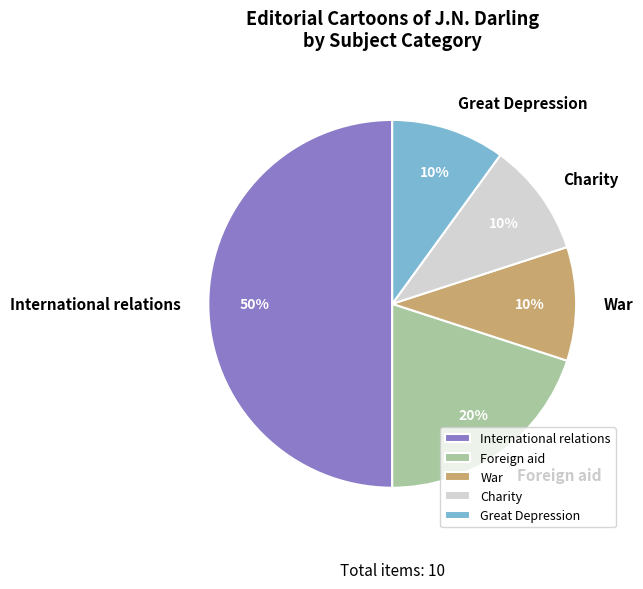

What is the largest slice in the pie chart?

International relations